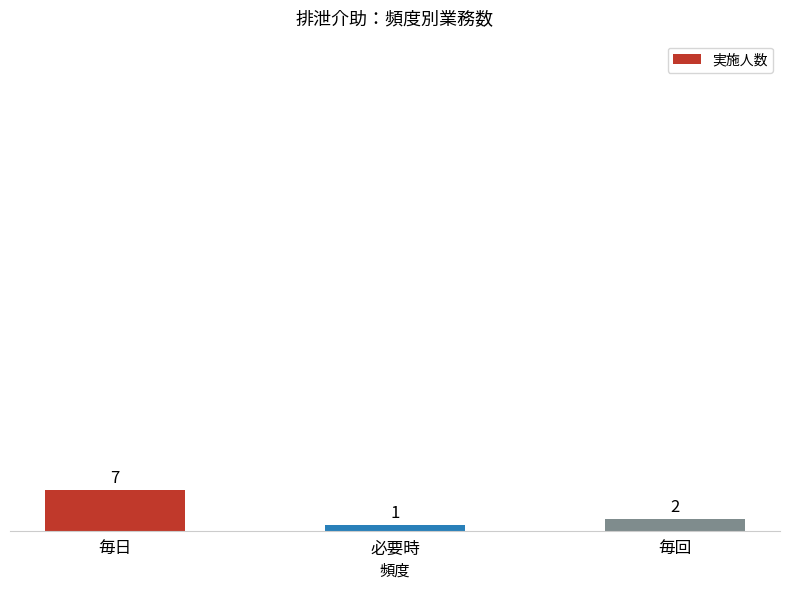

Count the values in the range 1 to 7.

3